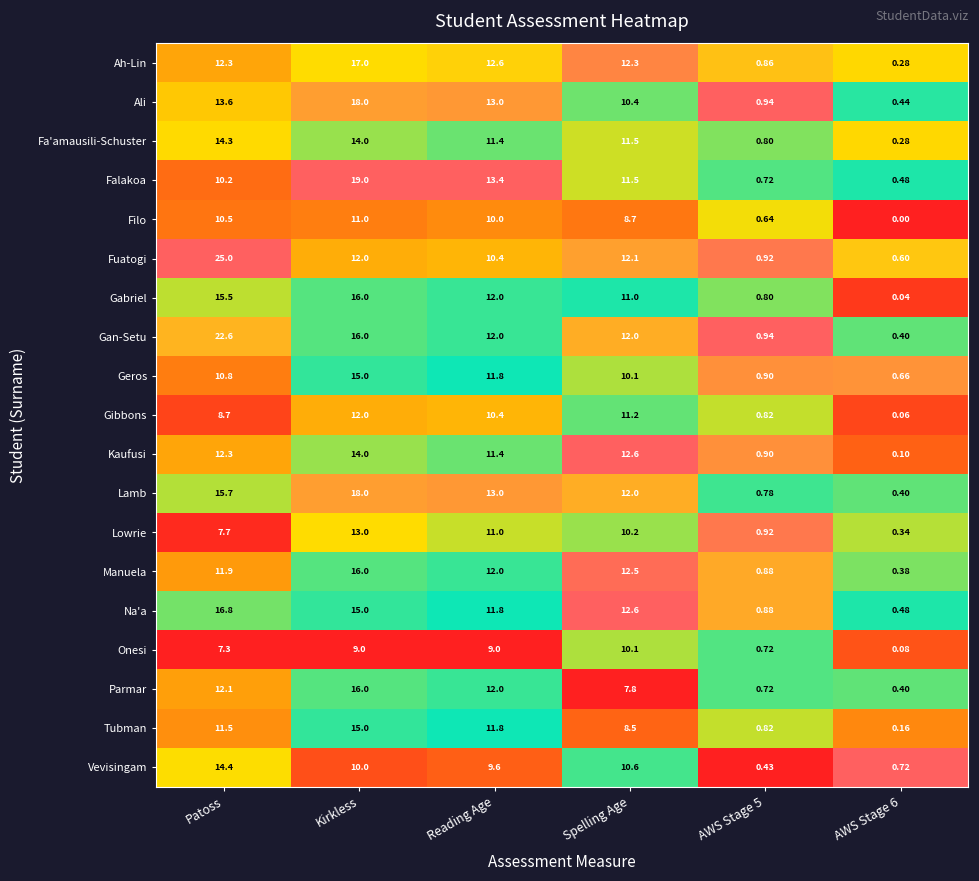

Is the value of Fa'amausili-Schuster at AWS Stage 5 greater than the value of Vevisingam at Reading Age?

No